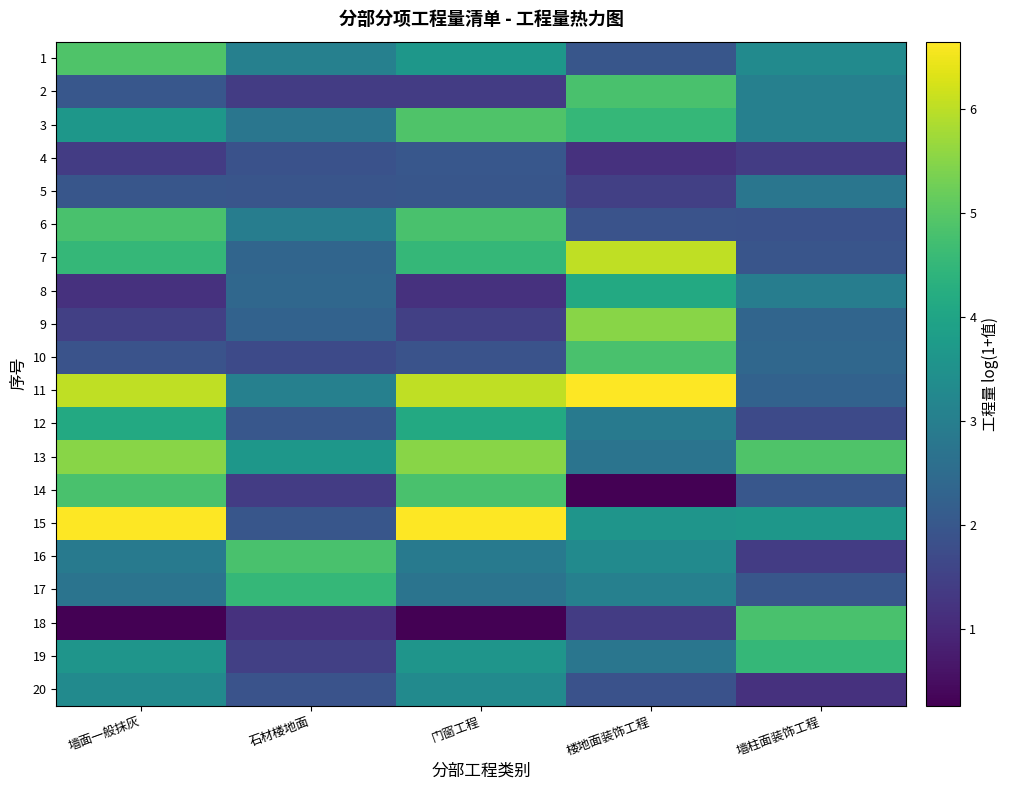

Which has a higher value, 门窗工程 or 墙面一般抹灰?

墙面一般抹灰